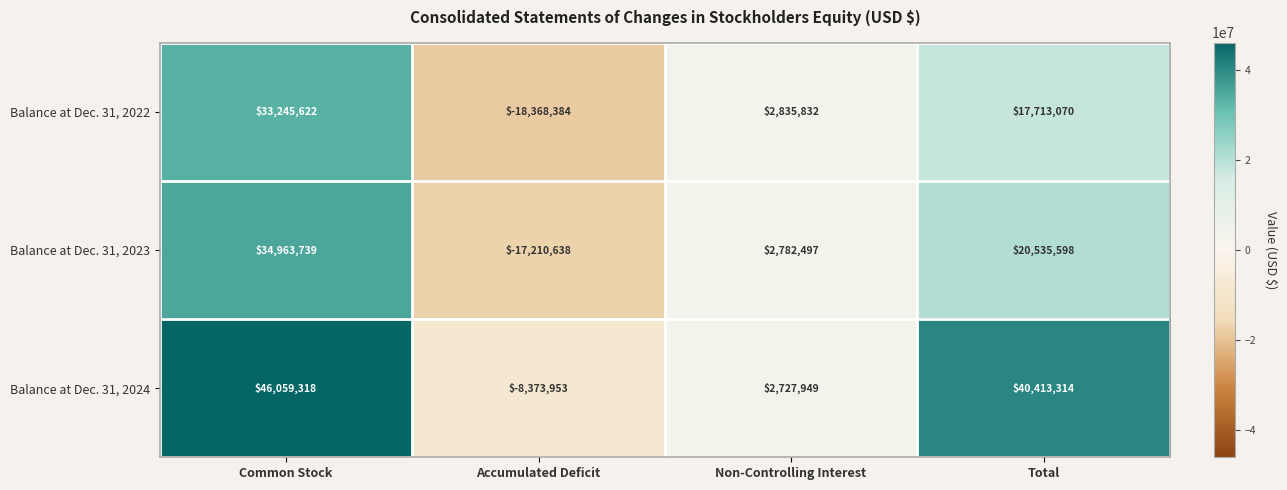

Is it true that Balance at Dec. 31, 2022 equals -25184742 at Accumulated Deficit?

False